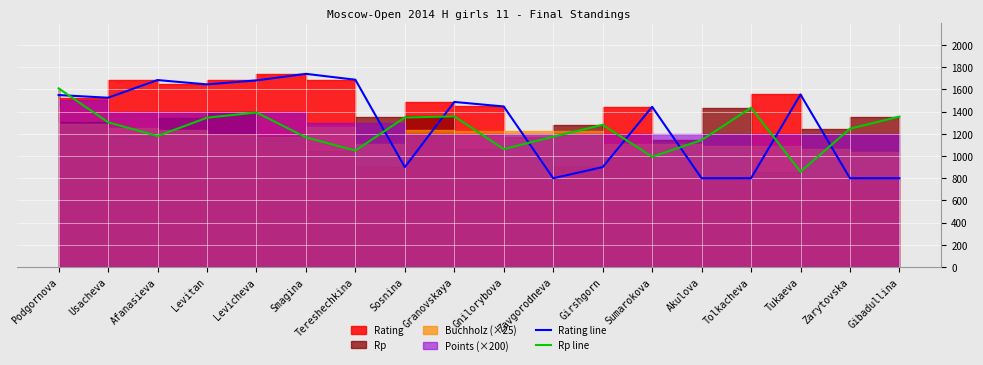

How many data points in Rating line are less than 1487?

9